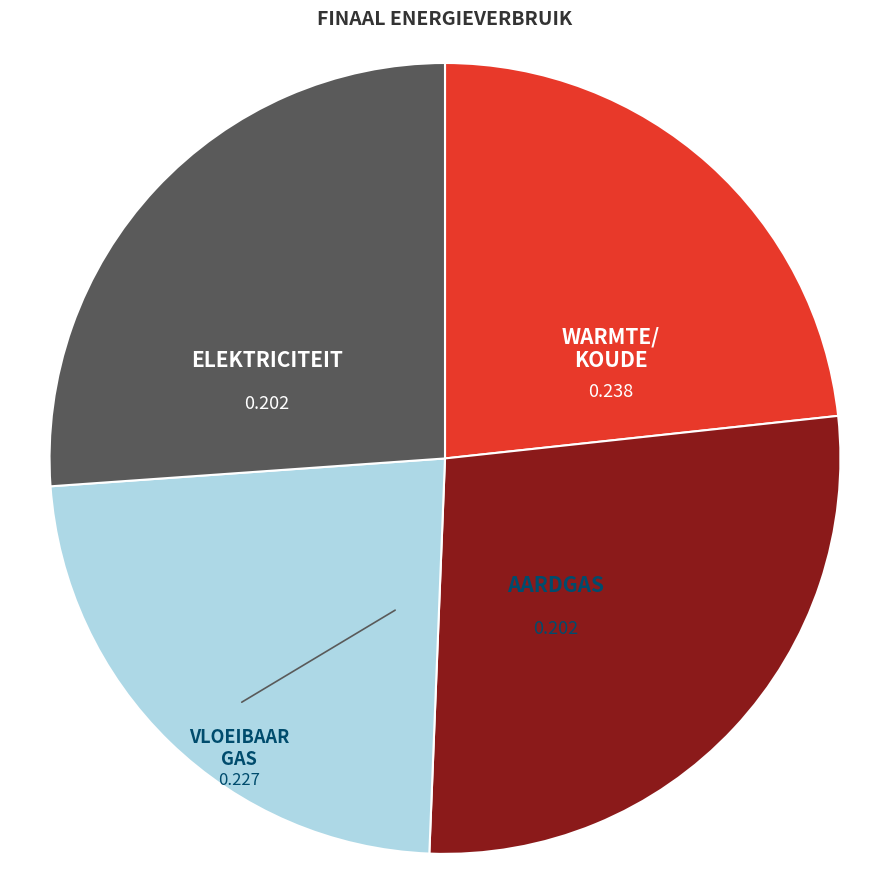

Count the number of slices in the pie.

4